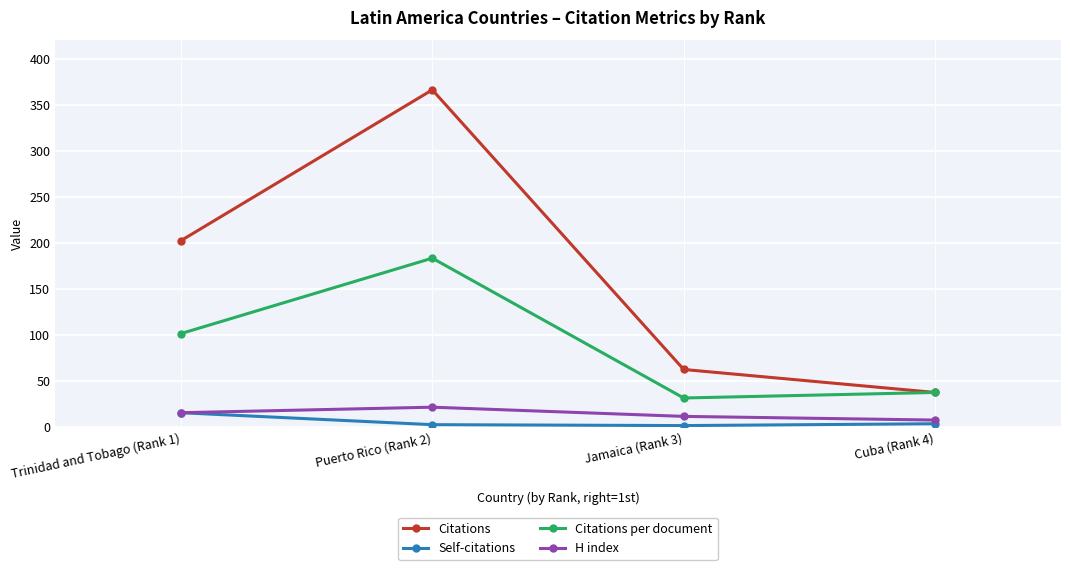

What is the sum of all H index values?

54